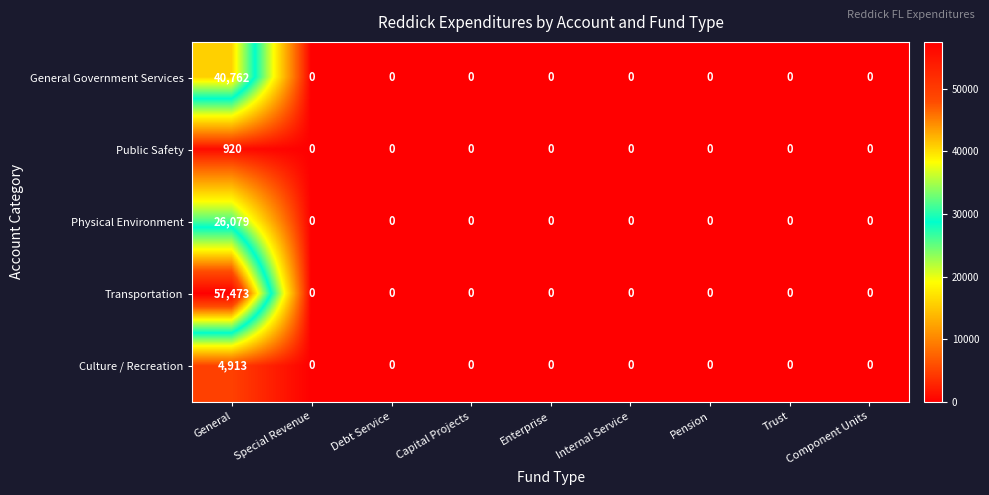

How many positive values does the General Government Services series have?

1